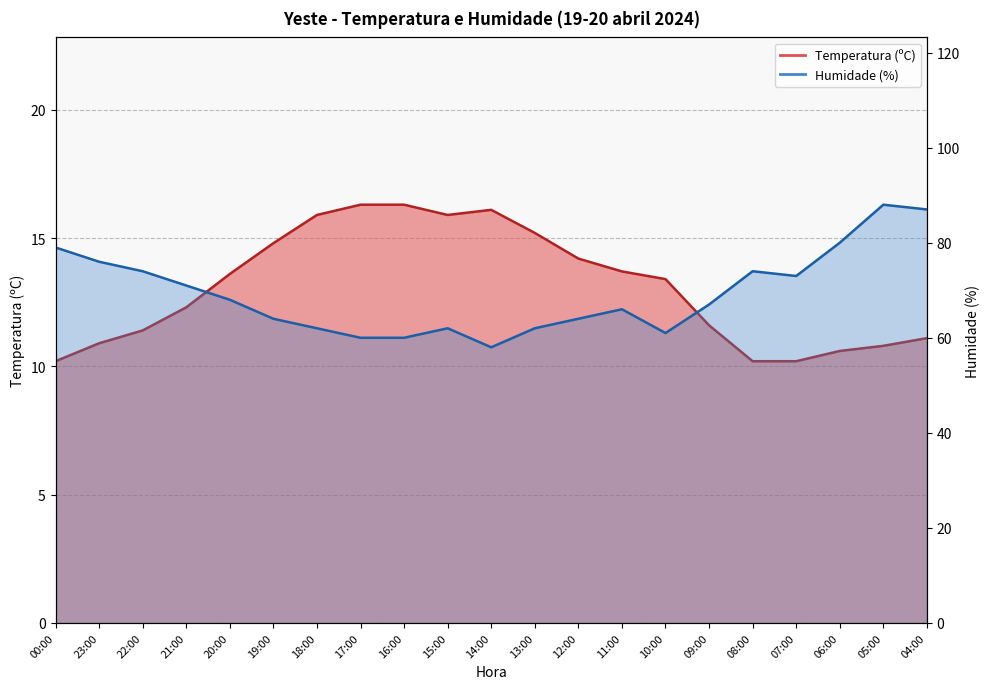

The Temperatura (ºC) series shows 10.2 at 07:00. True or false?

True